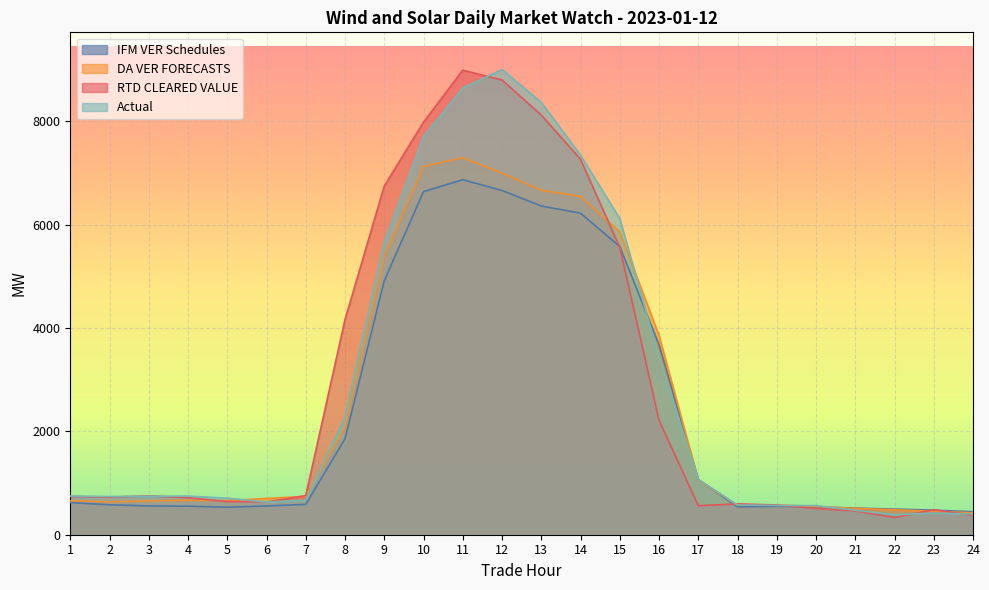

At 10, list the series in order from largest to smallest.

RTD CLEARED VALUE, Actual, DA VER FORECASTS, IFM VER Schedules